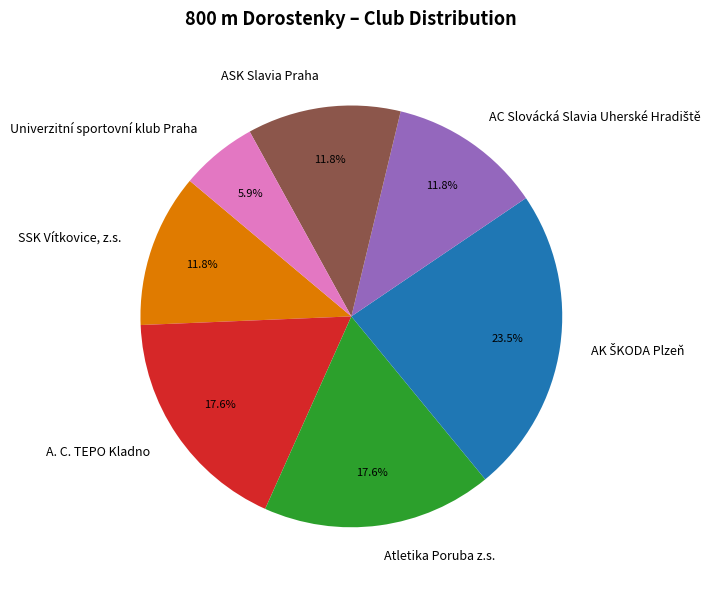

Do Univerzitní sportovní klub Praha and Atletika Poruba z.s. together represent more than half of the pie?

No